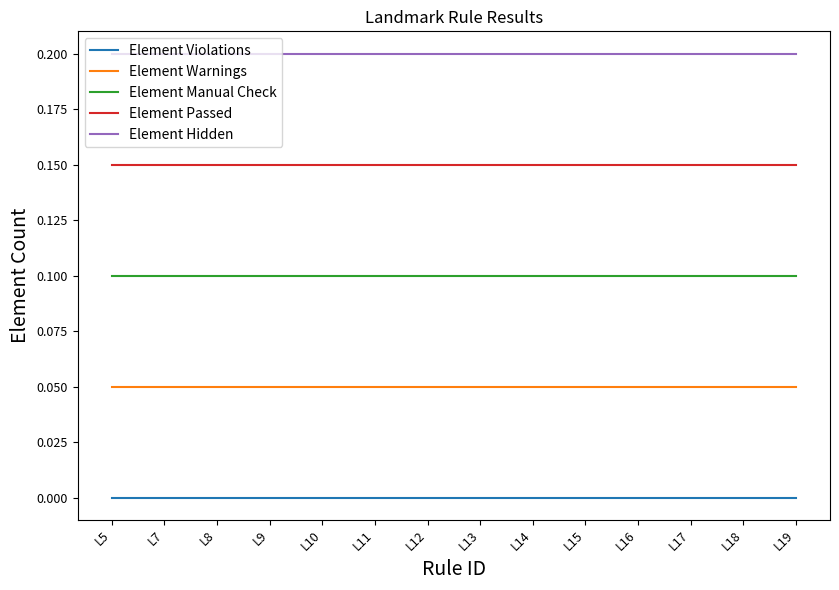

The Element Hidden series shows 0.3 at L18. True or false?

False